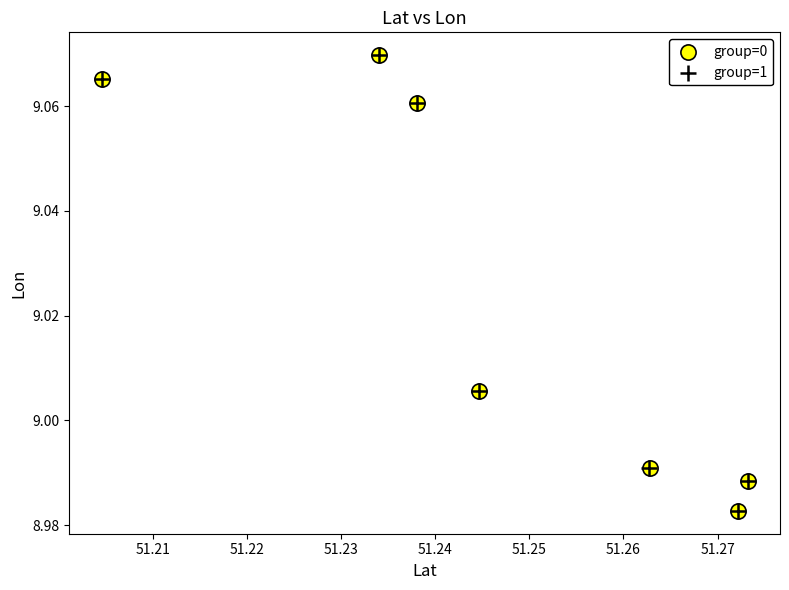

Which series has the widest spread of Y values?

group=0